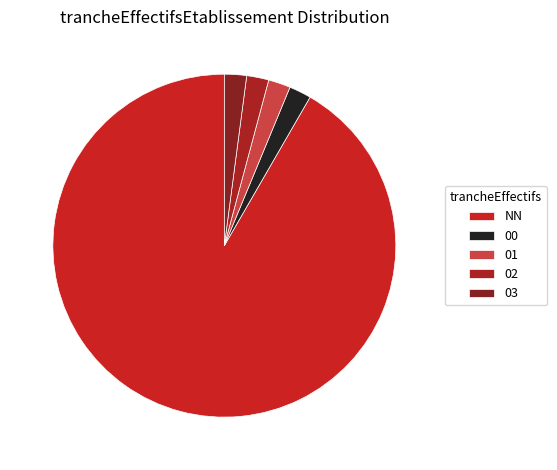

Combined, do 01 and 02 account for over 50%?

No